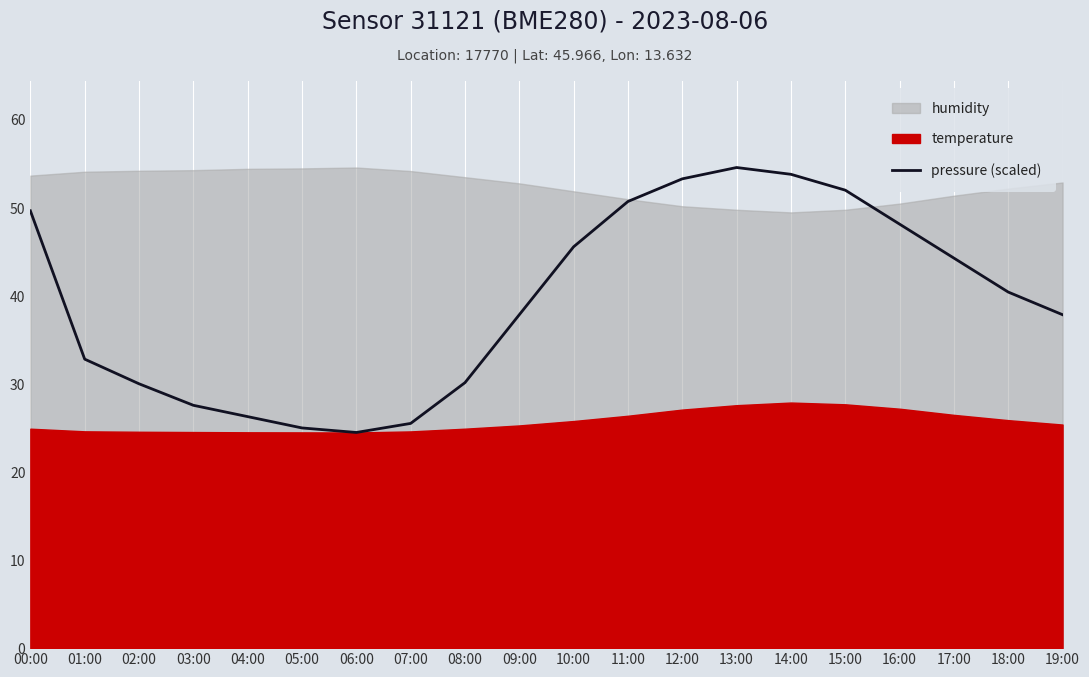

How many lines are shown in the chart?

1